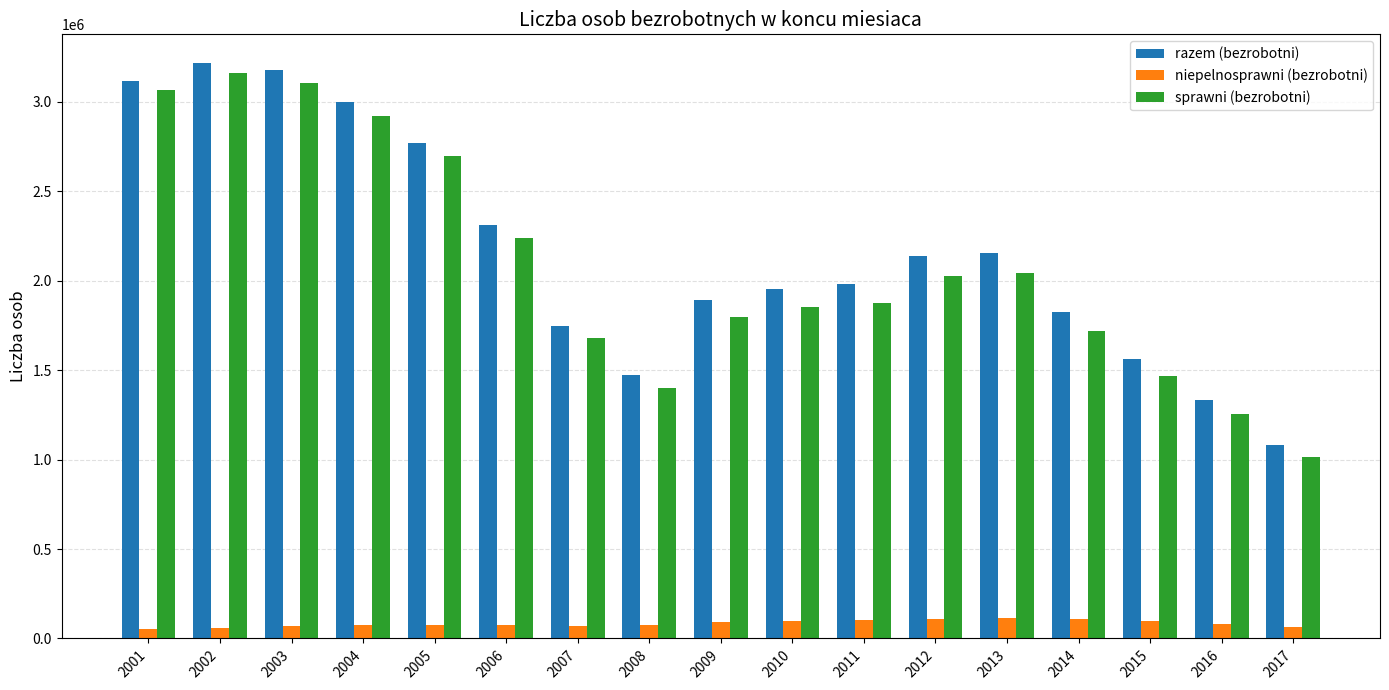

What is the difference between the maximum and minimum values in the sprawni (bezrobotni) series?

2145499